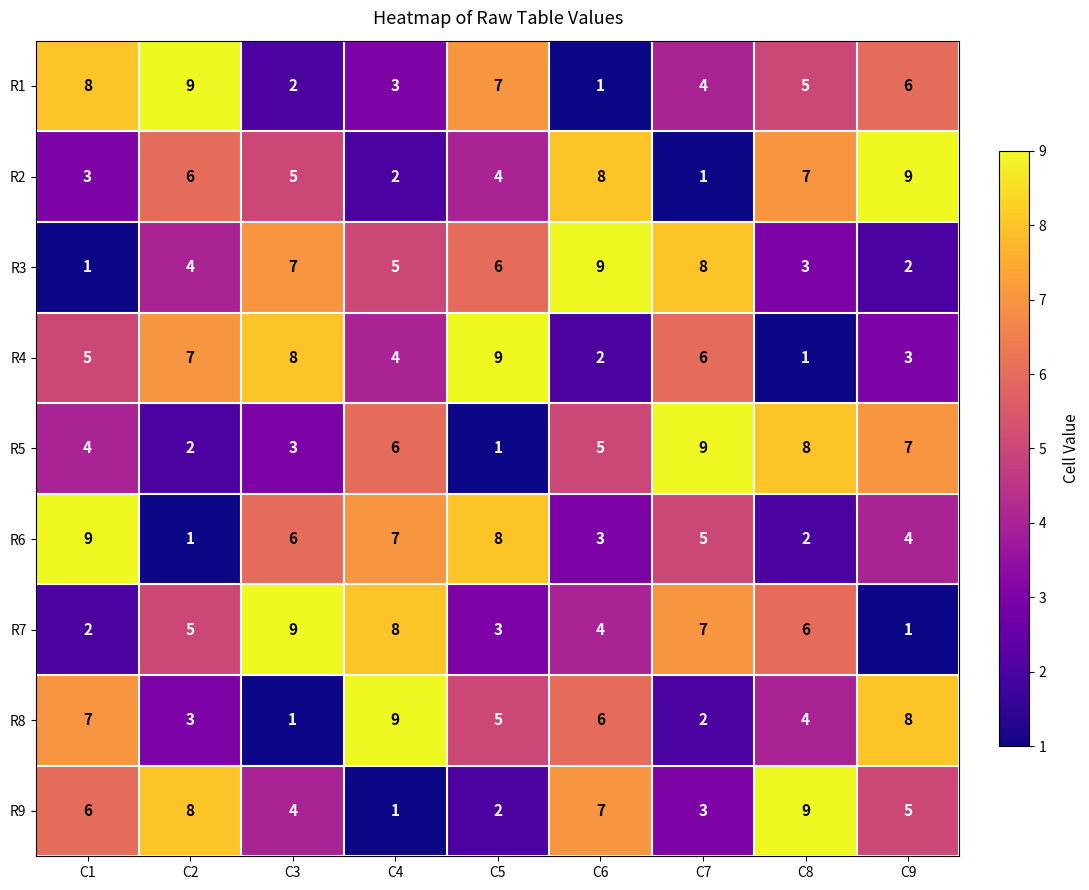

What is the maximum value for R3?

9